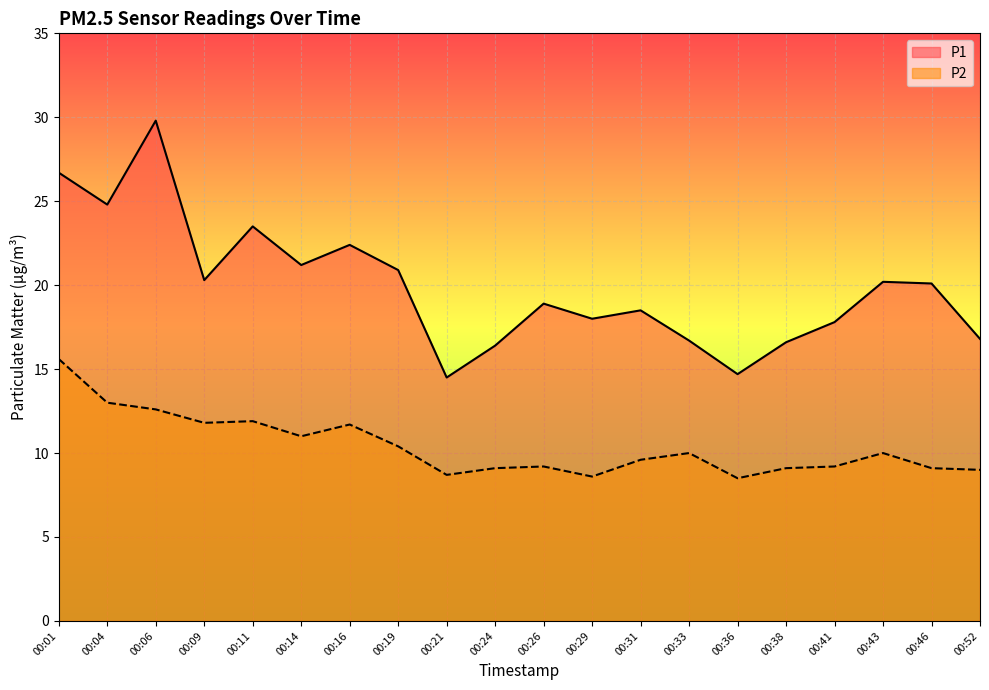

What is the difference between the maximum and second lowest values in the P1 series?

15.1